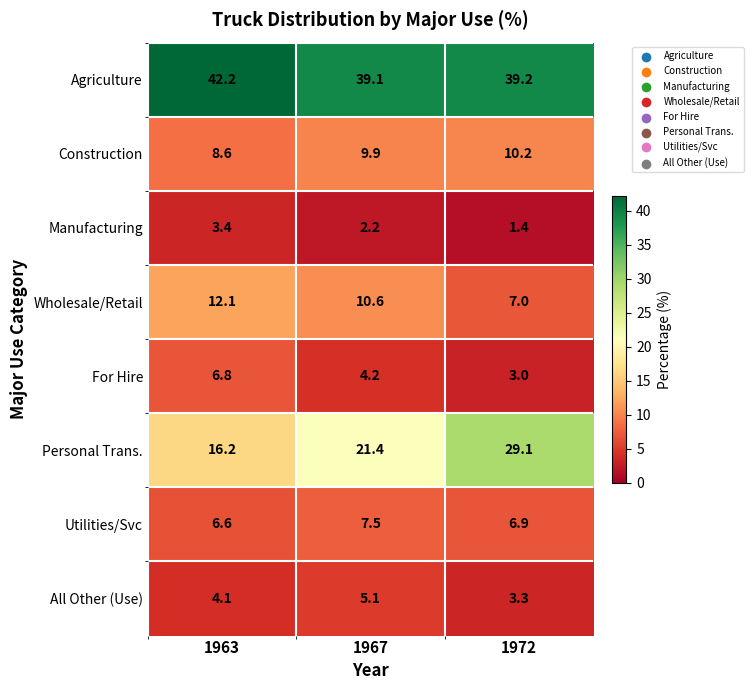

What value does the Personal Trans. series have at 1963?

16.2